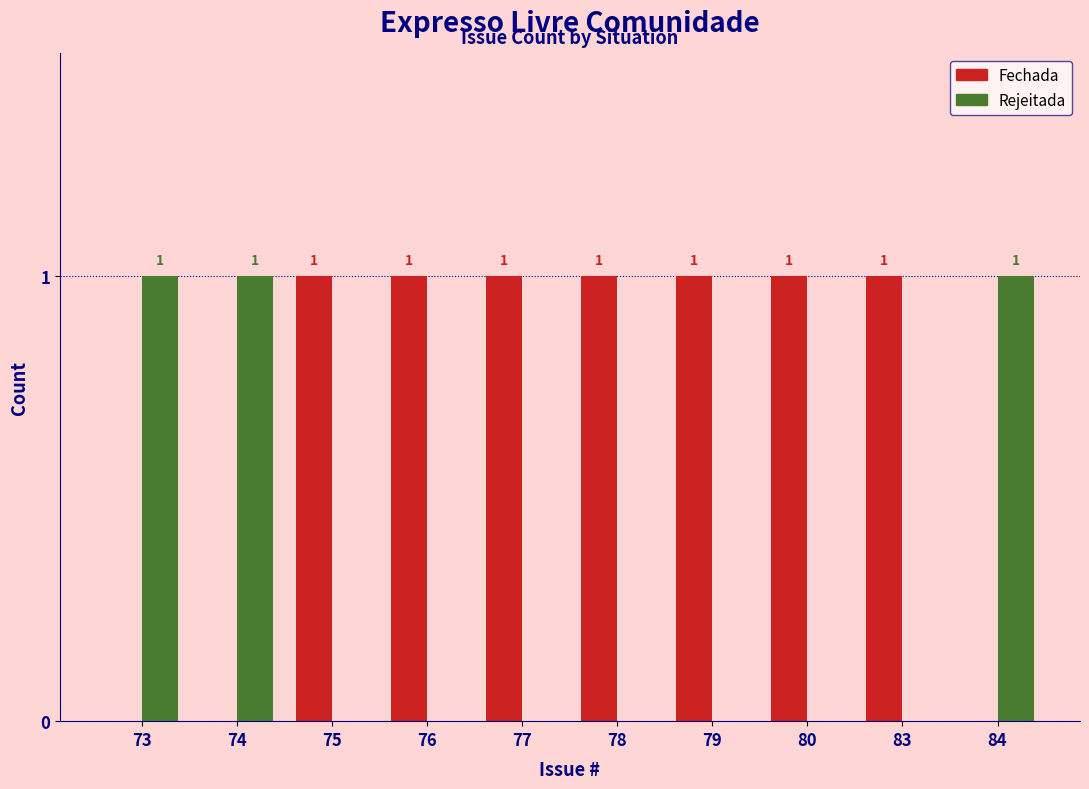

The value of Rejeitada at 74 is 0. True or false?

False